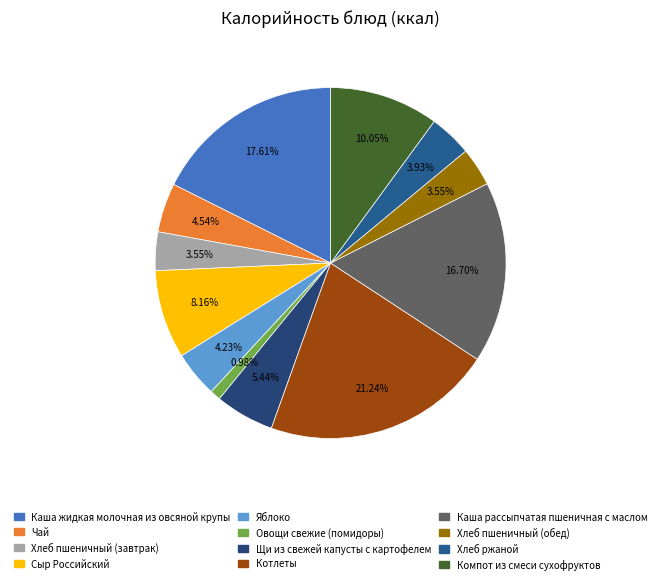

Is there any slice that represents more than half of the pie?

No